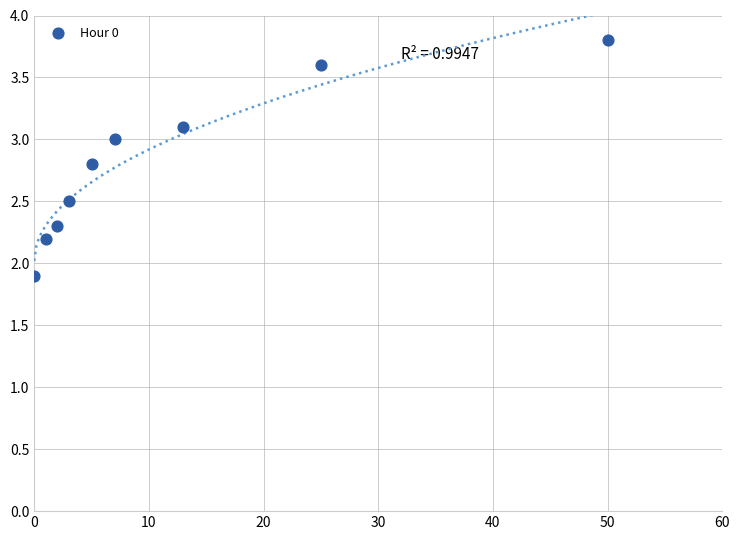

What is the average Y value?

2.8